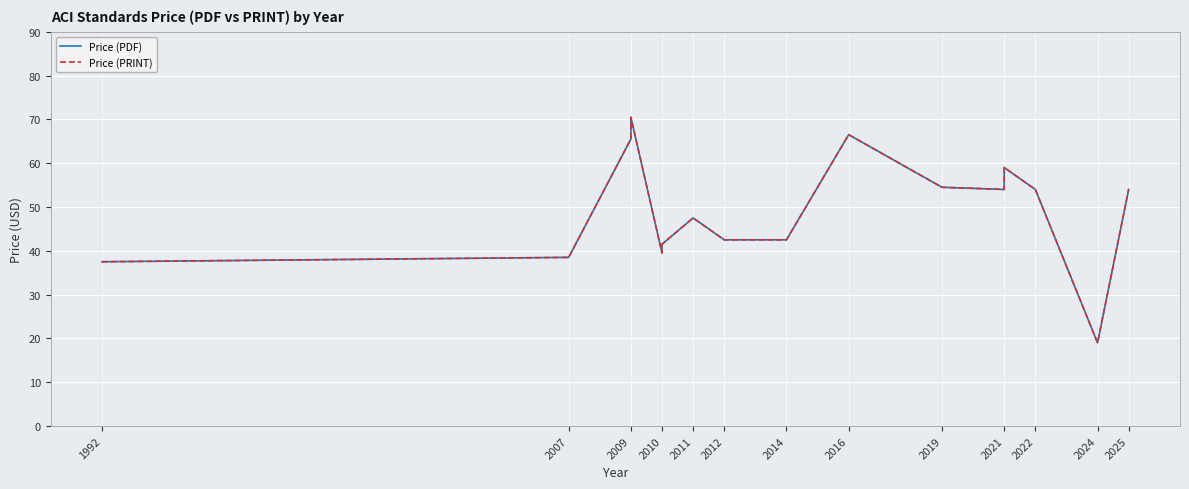

True or false: Price (PRINT) and Price (PDF) intersect in this chart.

False